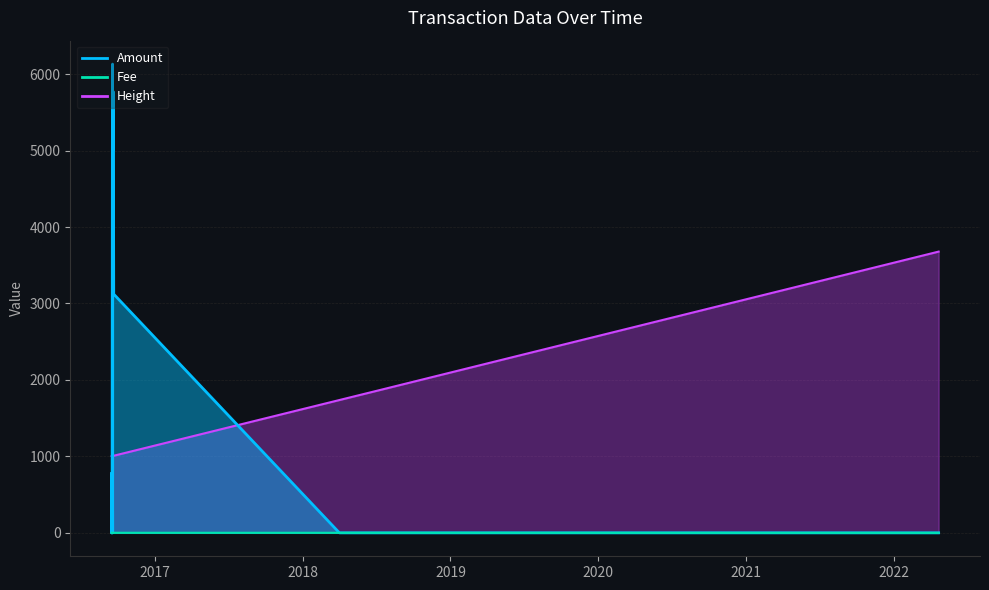

Count the Fee values in the range 1 to 2.

39